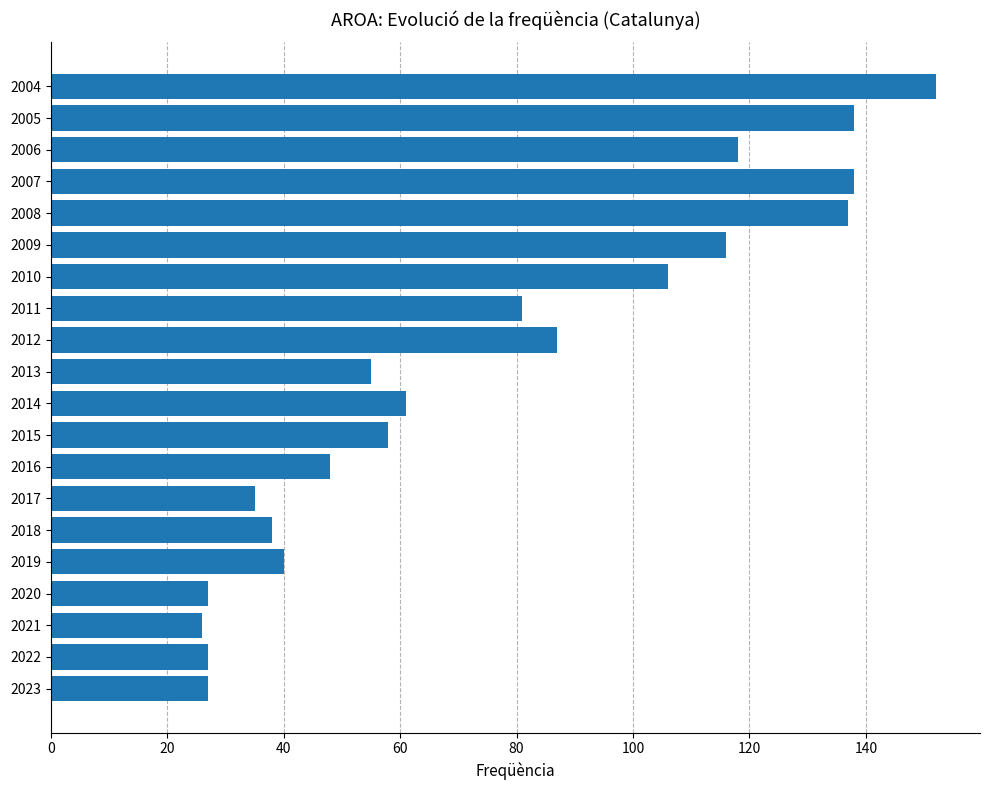

How many data points does each series have?

20